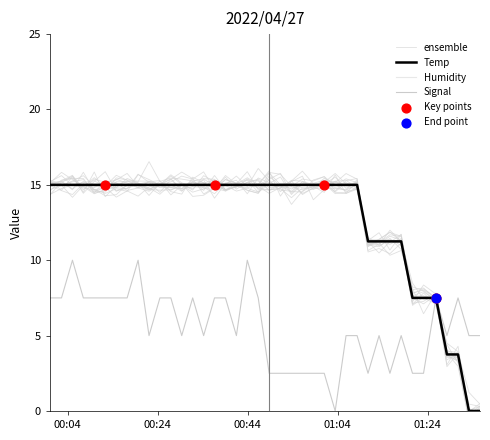

Which series has the largest total across all categories?

Temp